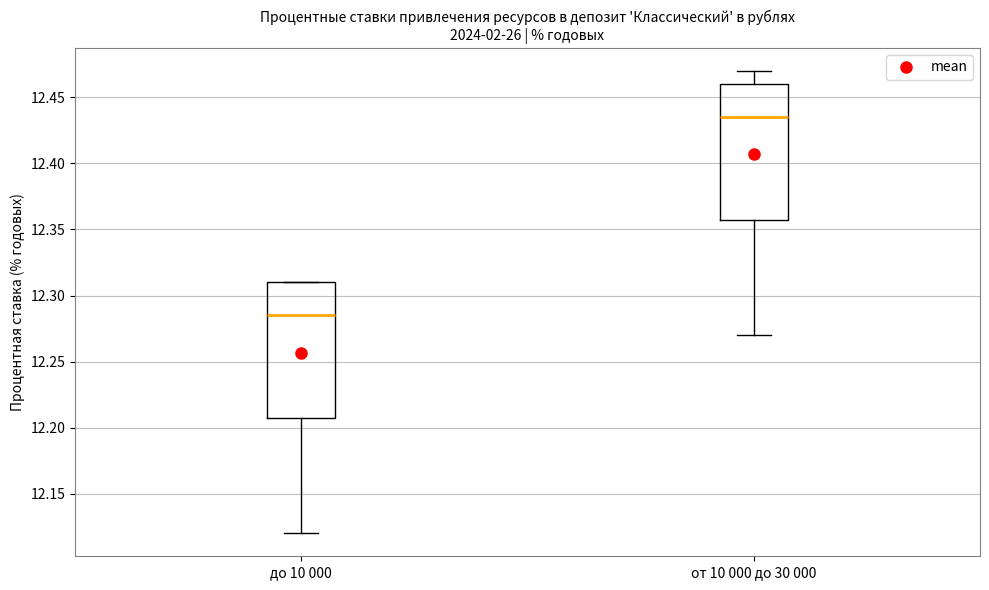

Which box has the highest median line?

от 10 000 до 30 000